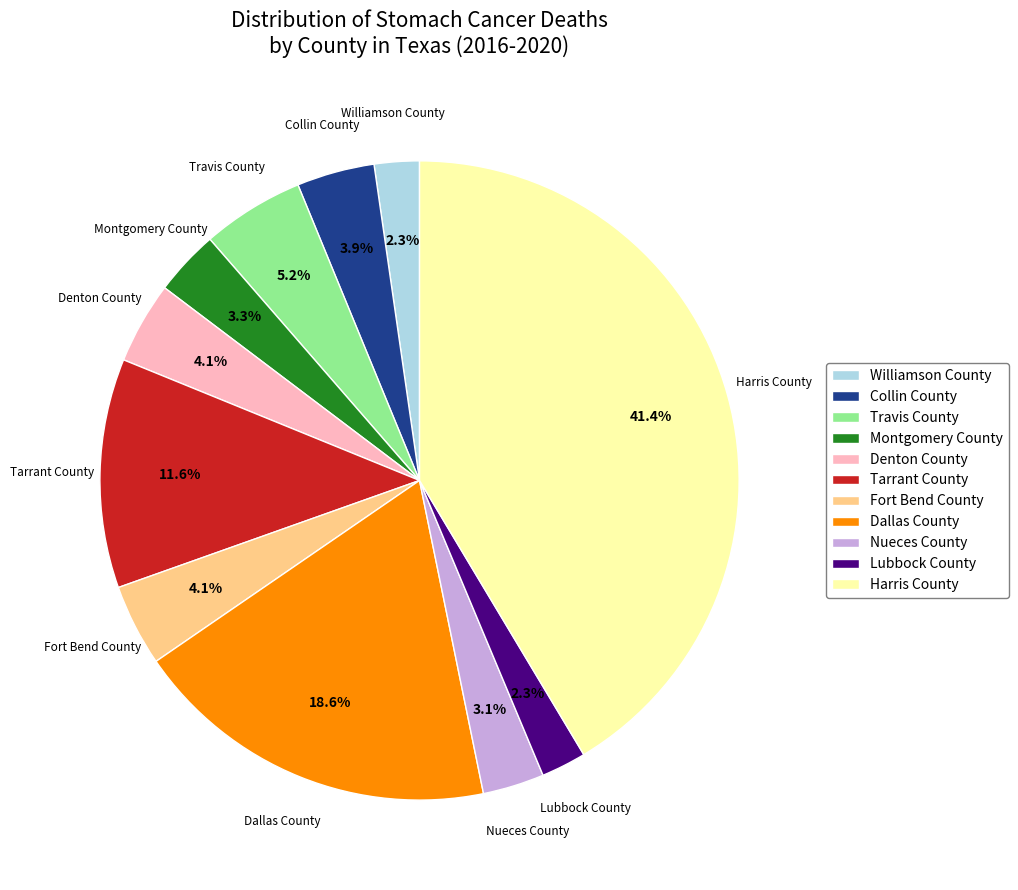

Is the sum of Lubbock County and Williamson County greater than half?

No